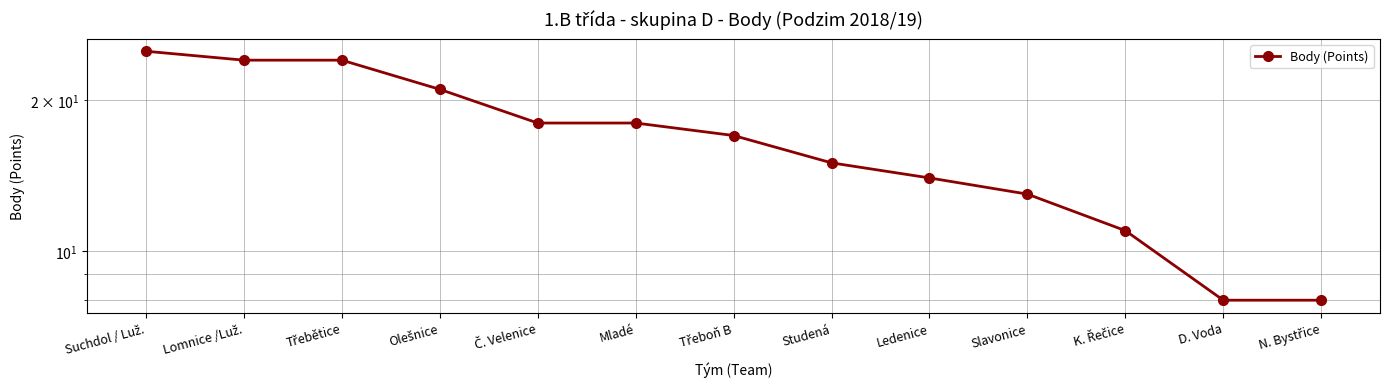

List the labels in order of value, largest first.

Suchdol / Luž., Lomnice /Luž., Třebětice, Olešnice, Č. Velenice, Mladé, Třeboň B, Studená, Ledenice, Slavonice, K. Řečice, D. Voda, N. Bystřice